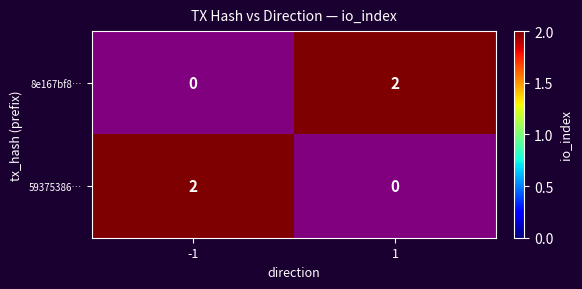

Is the value of 59375386… at -1 greater than the value of 8e167bf8… at -1?

Yes